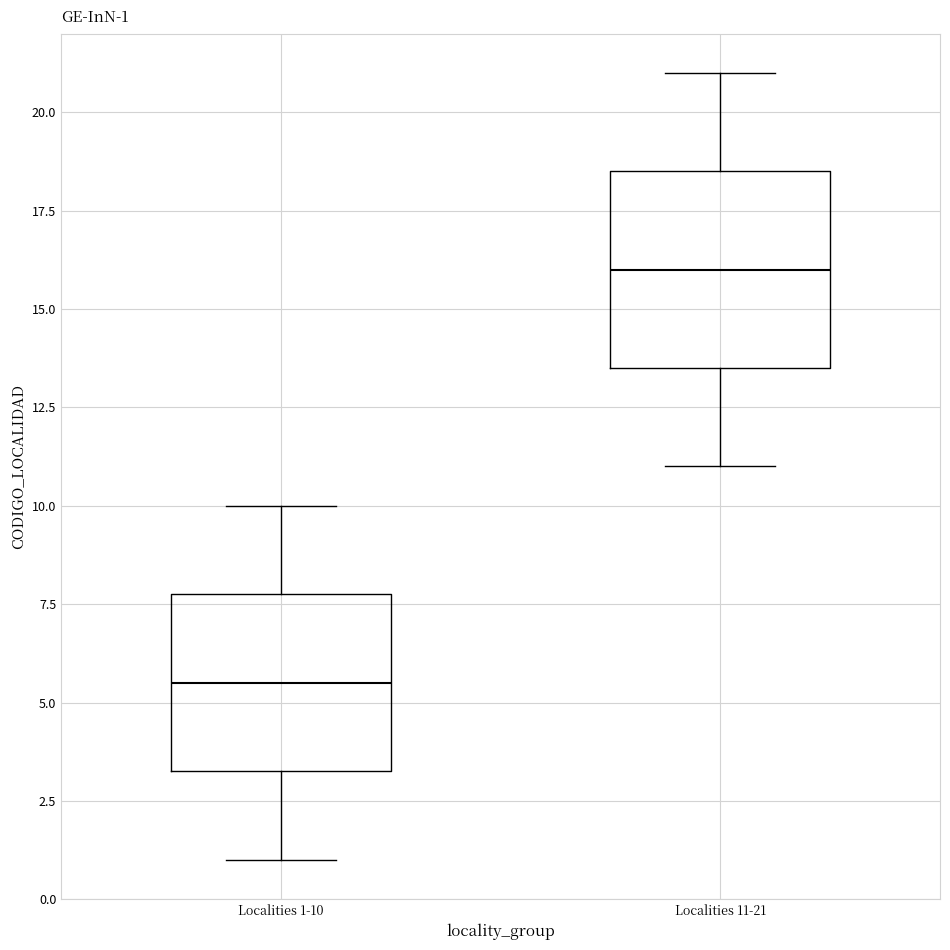

Which box has the lowest median line?

Localities 1-10